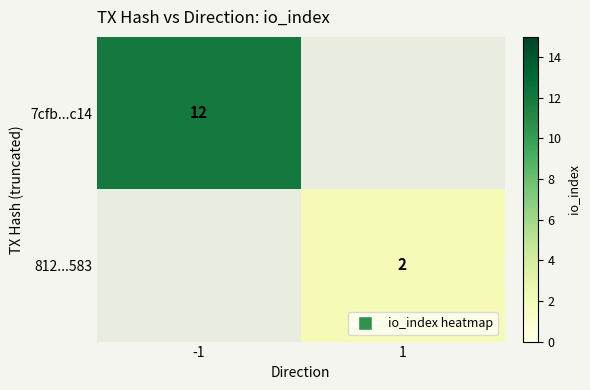

The value of 812...583 at 1 is 2. True or false?

True